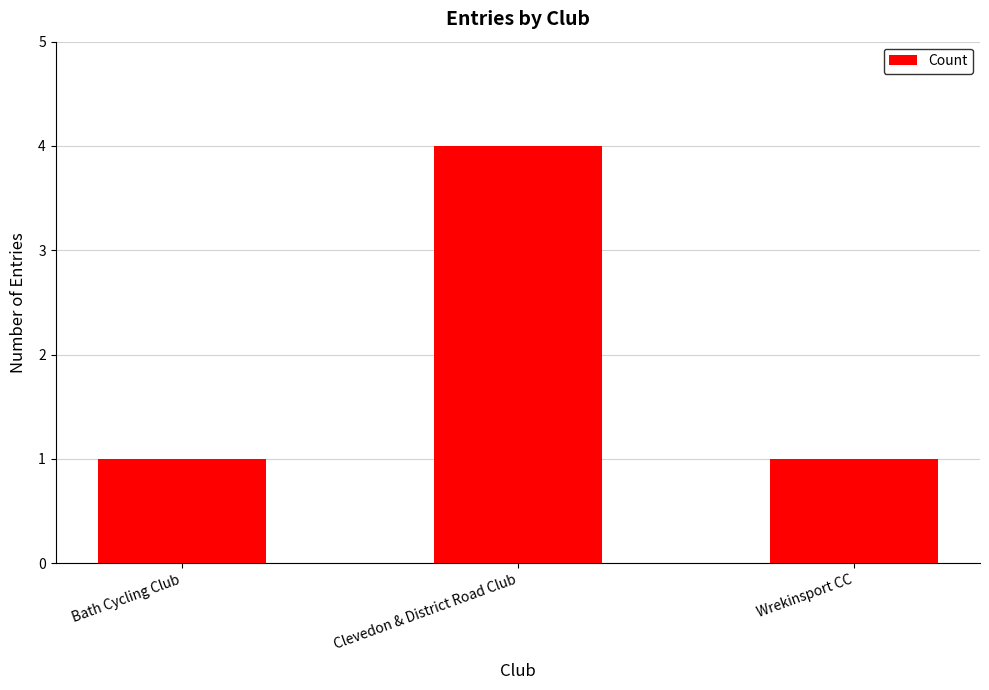

True or false: the data shows 2 at Bath Cycling Club.

False